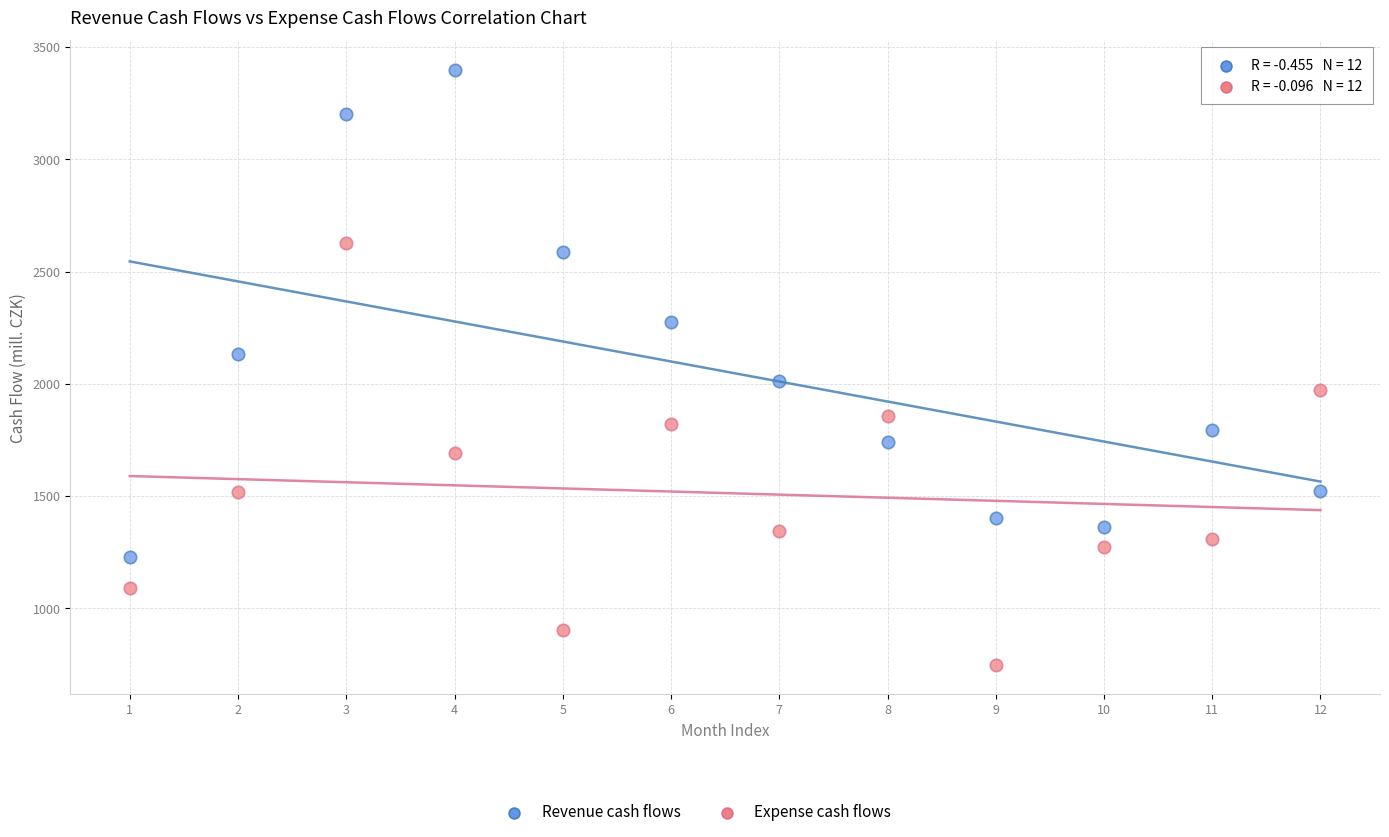

Which series has the largest Y range (max minus min)?

Revenue cash flows